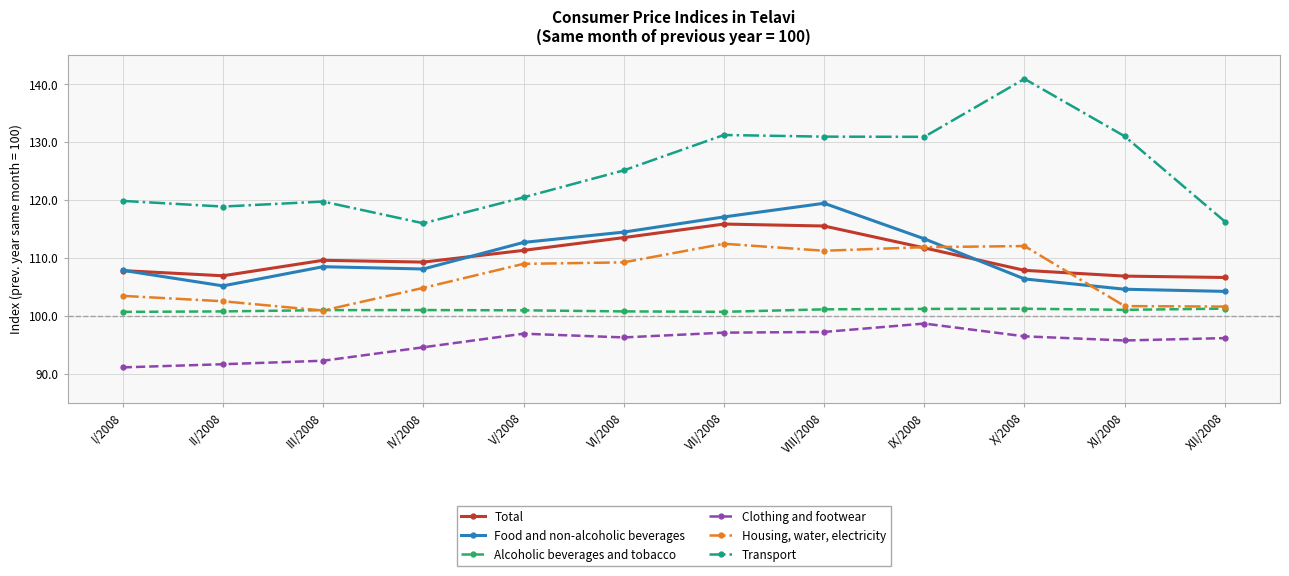

At how many categories does at least one series exceed 112?

12